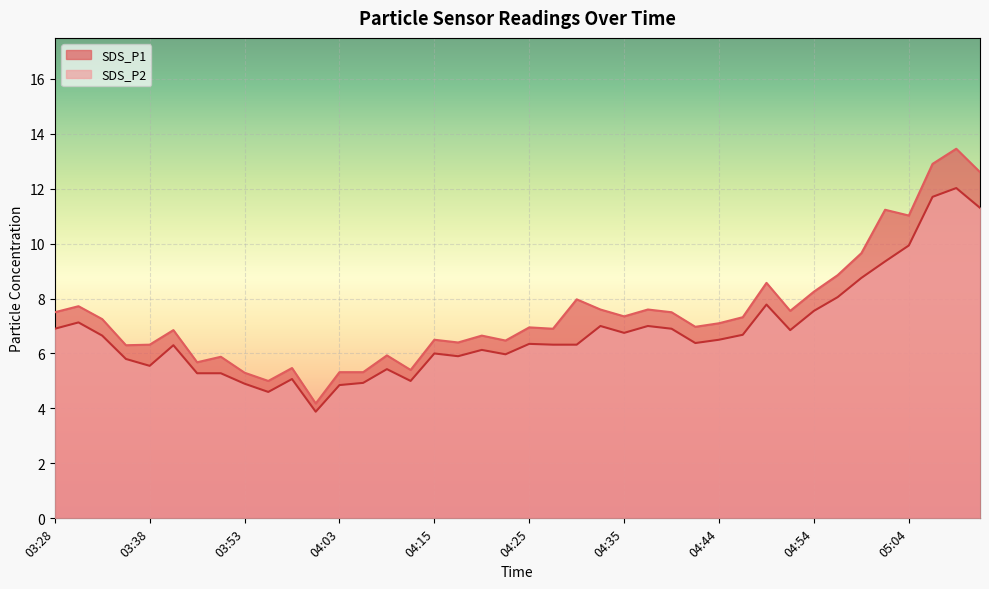

Reading left to right, transcribe all the data shown in this chart.

SDS_P1: 03:28=7.5	03:30=7.7	03:33=7.2	03:35=6.3	03:38=6.3	03:40=6.8	03:48=5.7	03:51=5.9	03:53=5.3	03:55=5.0	03:58=5.5	04:00=4.2	04:03=5.3	04:05=5.3	04:08=5.9	04:13=5.4	04:15=6.5	04:18=6.4	04:20=6.7	04:22=6.5	04:25=7.0	04:27=6.9	04:30=8.0	04:32=7.6	04:35=7.3	04:37=7.6	04:39=7.5	04:42=7.0	04:44=7.1	04:47=7.3	04:49=8.6	04:52=7.5	04:54=8.2	04:56=8.8	04:59=9.7	05:01=11.2	05:04=11.0	05:06=12.9	05:09=13.4	05:11=12.6
SDS_P2: 03:28=6.9	03:30=7.1	03:33=6.7	03:35=5.8	03:38=5.5	03:40=6.3	03:48=5.3	03:51=5.3	03:53=4.9	03:55=4.6	03:58=5.1	04:00=3.9	04:03=4.8	04:05=4.9	04:08=5.4	04:13=5.0	04:15=6.0	04:18=5.9	04:20=6.1	04:22=6.0	04:25=6.3	04:27=6.3	04:30=6.3	04:32=7.0	04:35=6.8	04:37=7.0	04:39=6.9	04:42=6.4	04:44=6.5	04:47=6.7	04:49=7.8	04:52=6.8	04:54=7.5	04:56=8.1	04:59=8.8	05:01=9.3	05:04=9.9	05:06=11.7	05:09=12.0	05:11=11.3